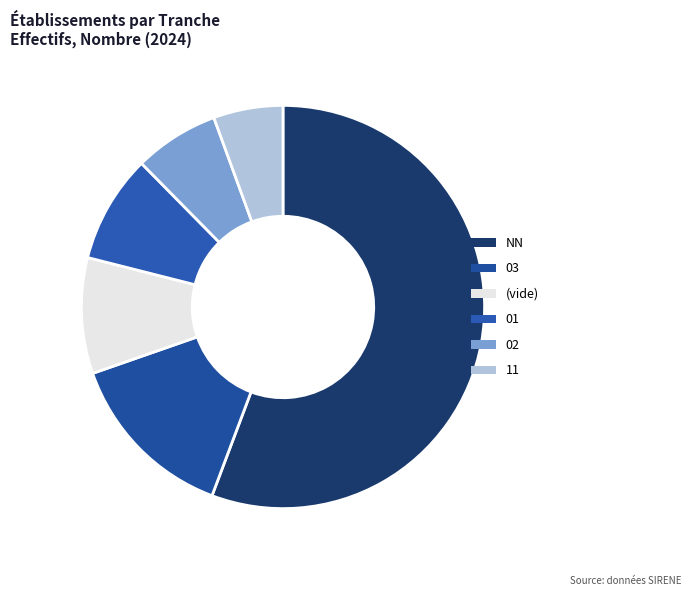

To the nearest percent, what portion does 03 represent?

14%